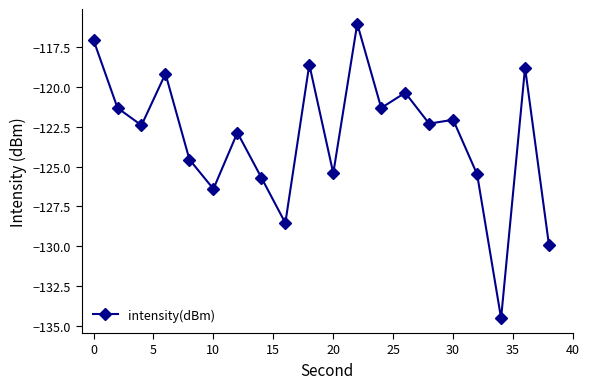

What is the maximum value shown in the chart?

-116.0